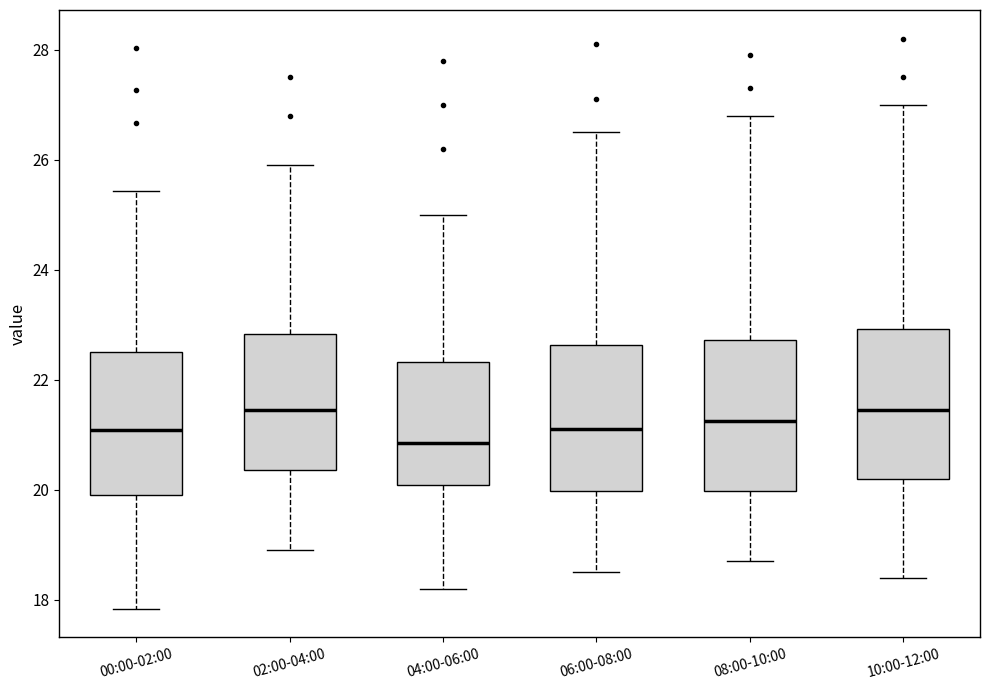

Where does the lower whisker of the box for 06:00-08:00 end on the y-axis? The values are not printed on the chart, so give them approximately, as read against the axis.

18.6